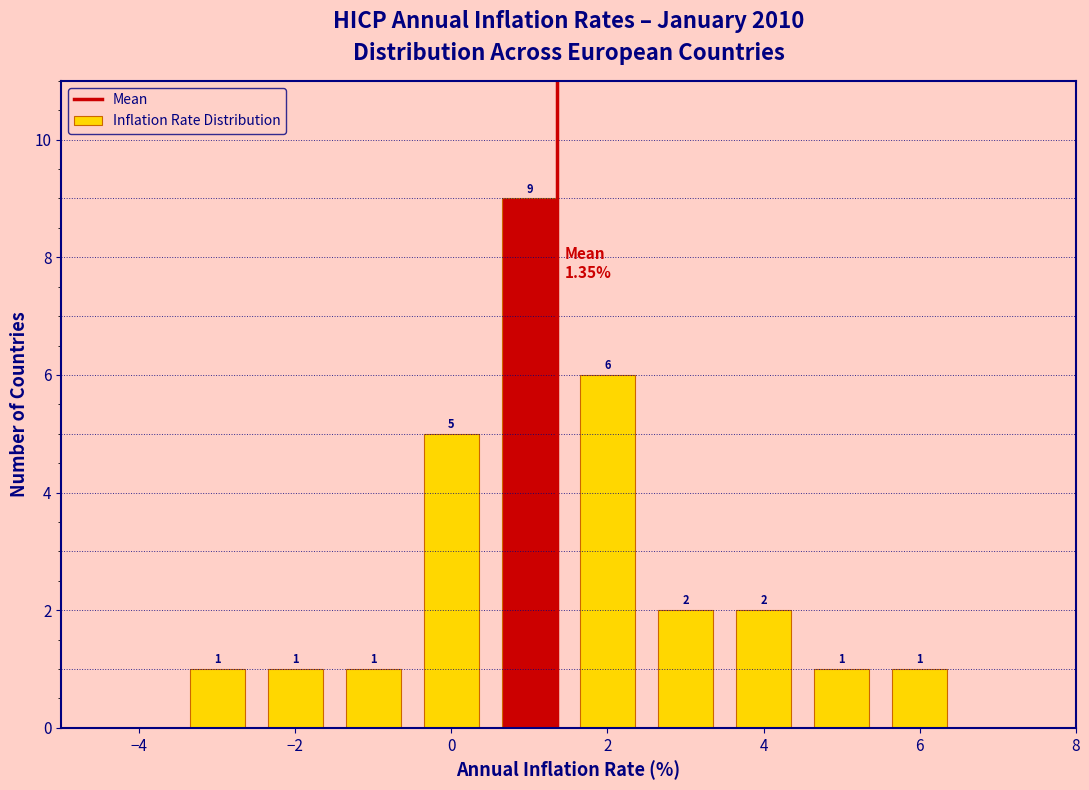

Over which range of the x-axis is the bar tallest?

0.5 to 1.5